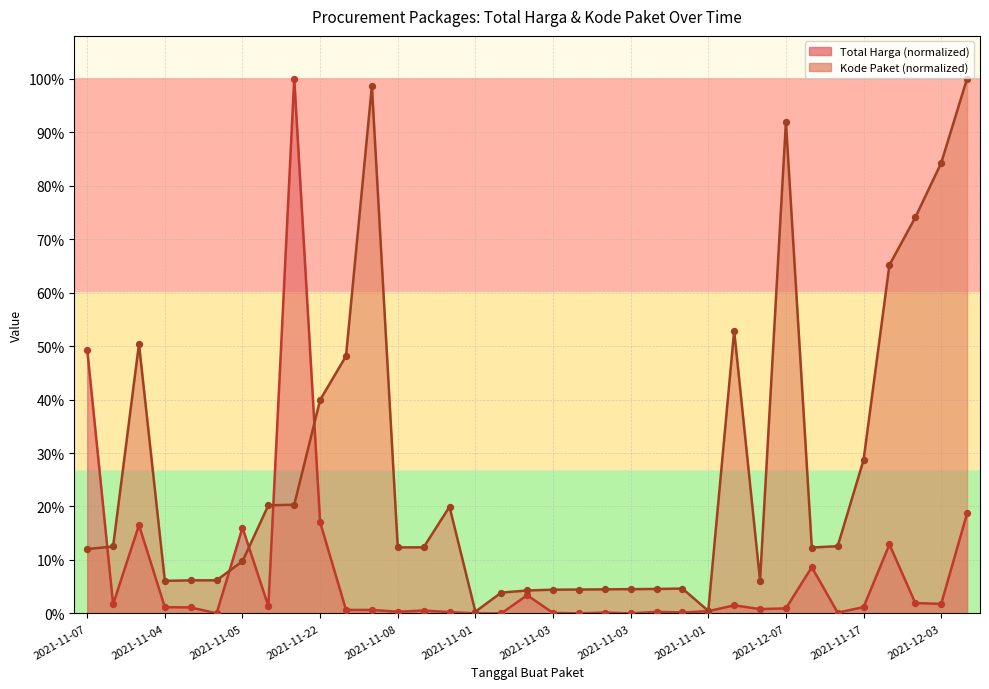

Which series contains the highest Y value?

Total Harga